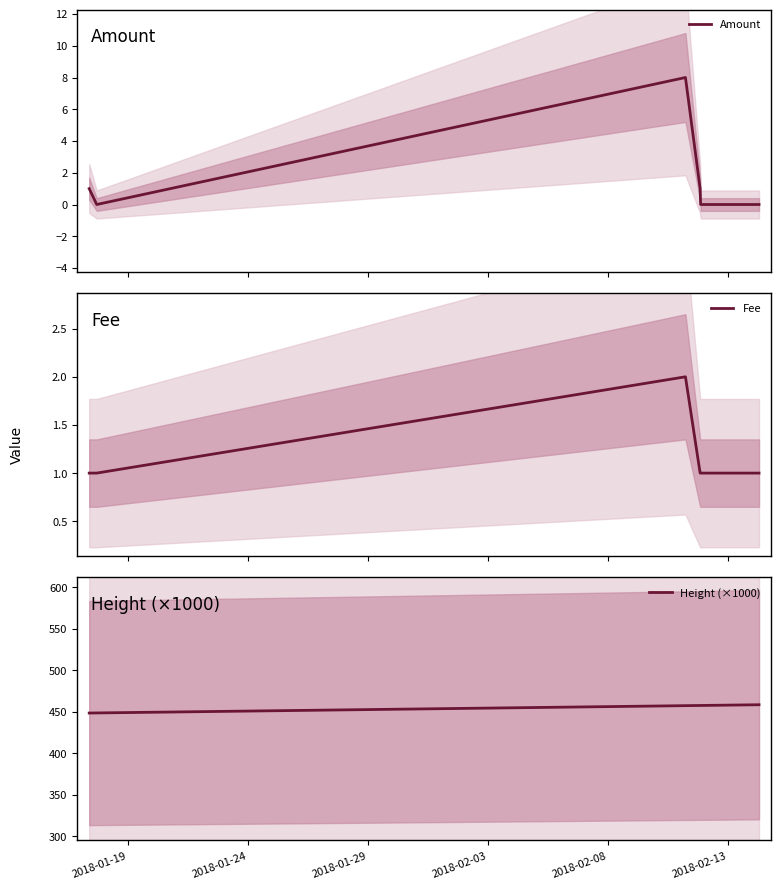

Which series has the largest range (max minus min)?

Height (×1000)